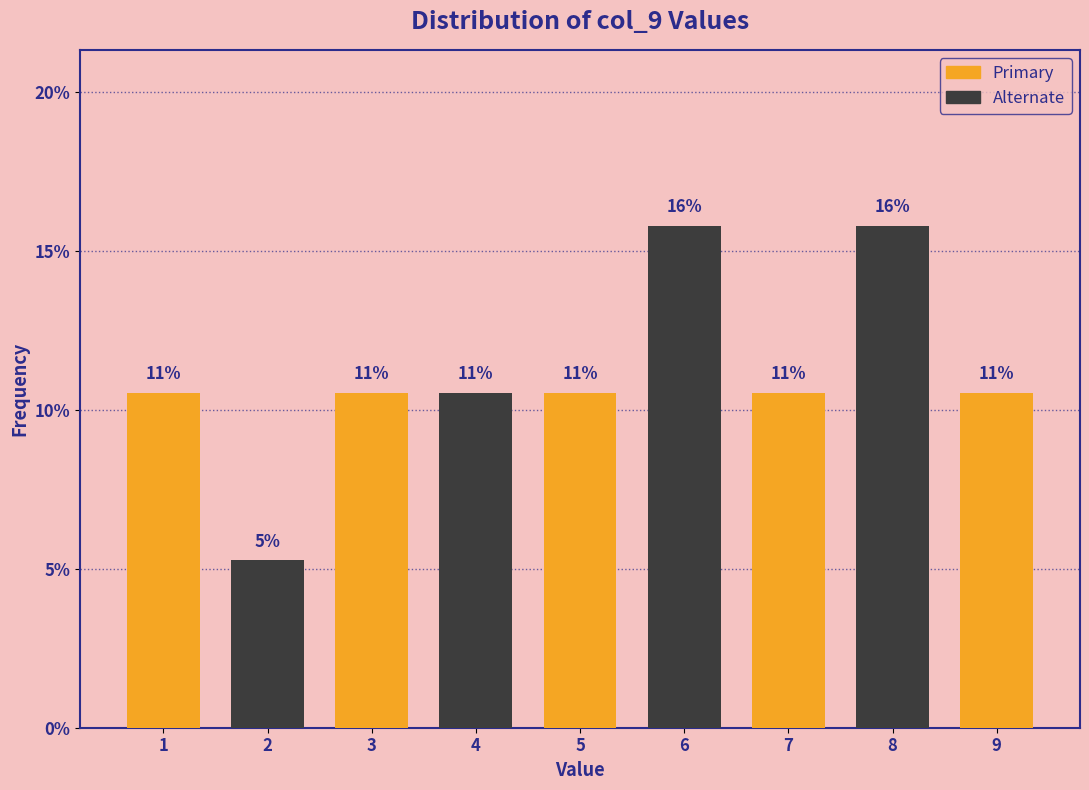

Does the chart contain any negative values?

No